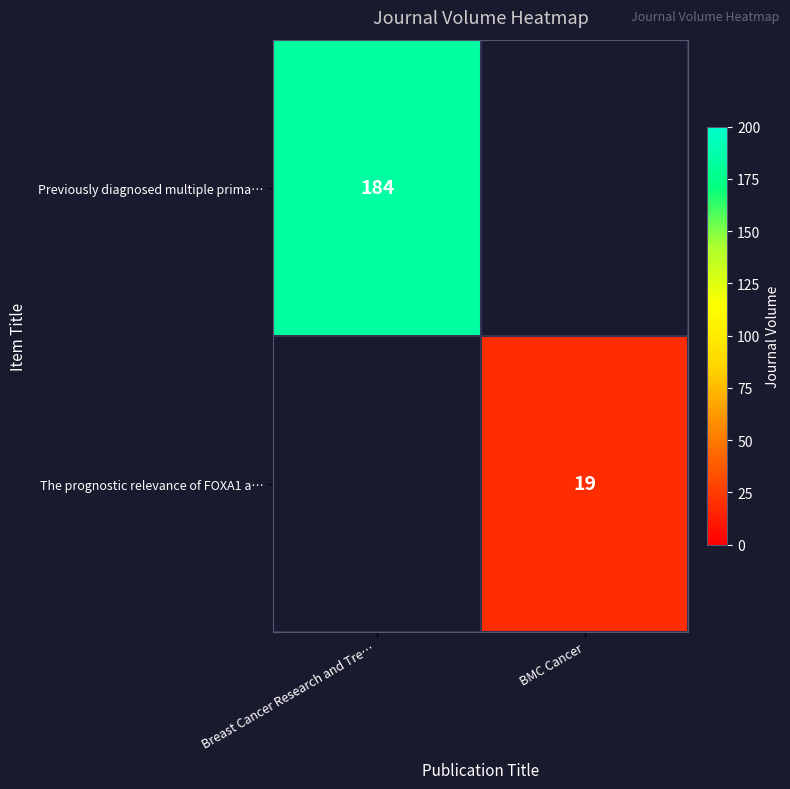

True or false: The prognostic relevance of FOXA1 a… has a value of 19 at BMC Cancer.

True